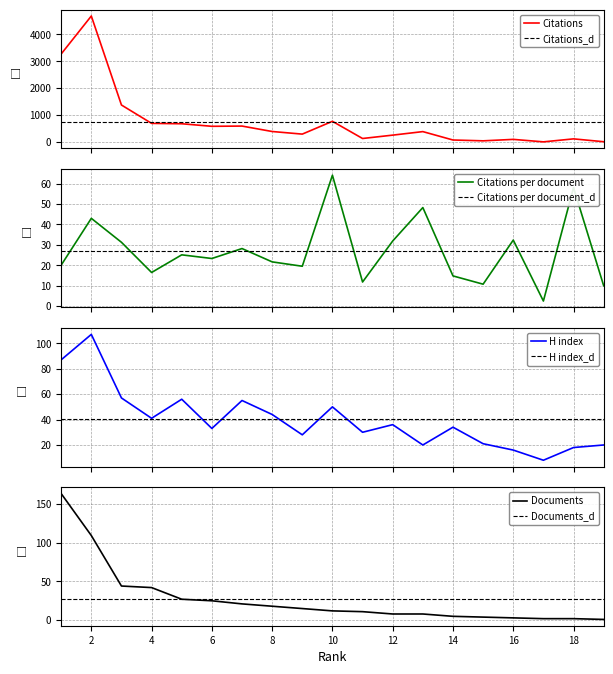

The Citations per document series shows 108.9 at 10. True or false?

False